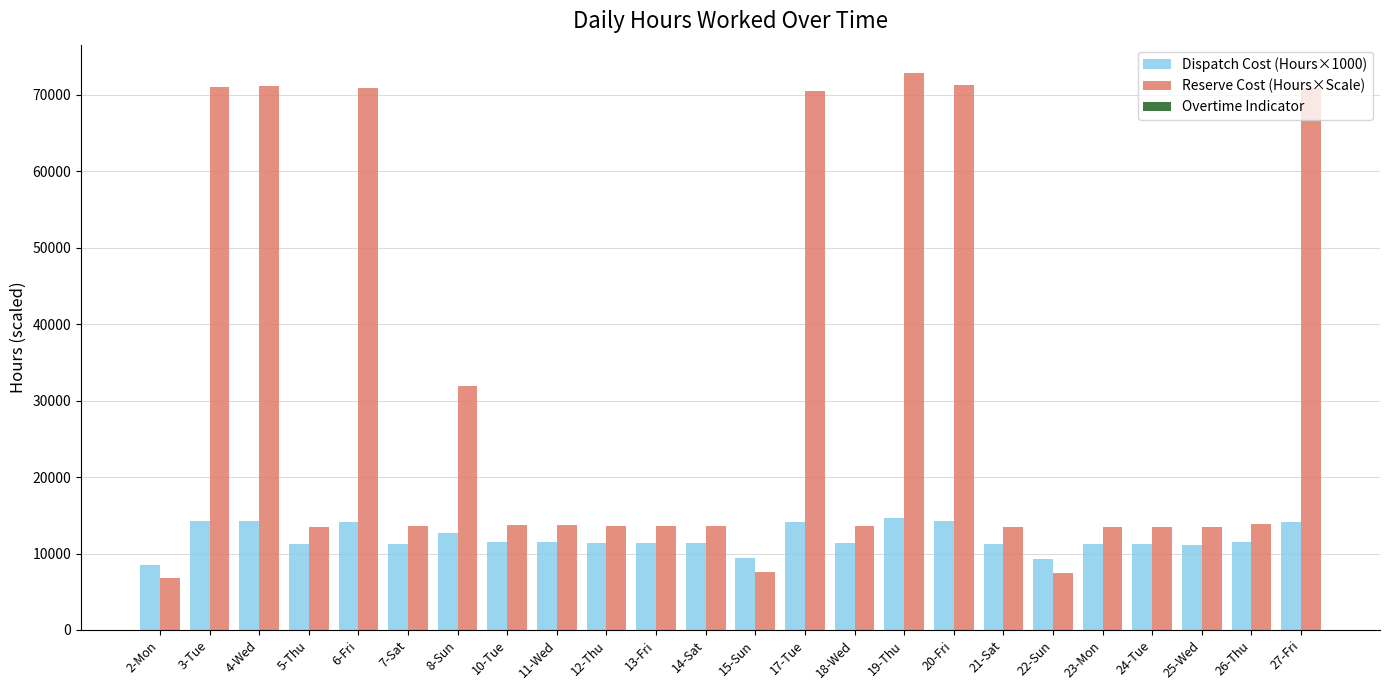

Count the number of categories in the chart.

24